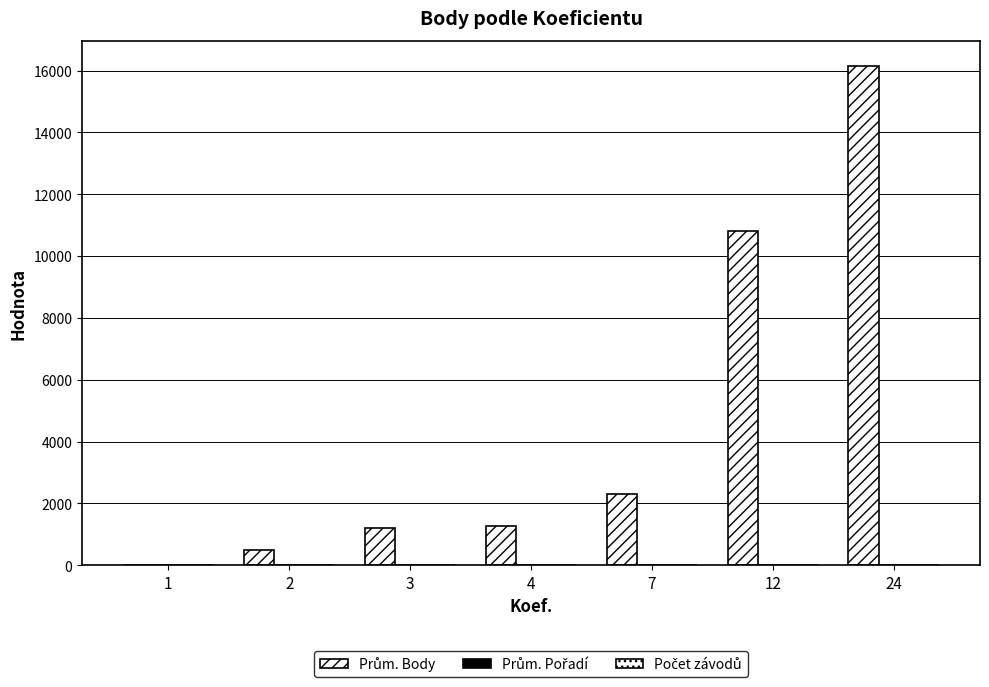

Which series has the largest total across all categories?

Prům. Body